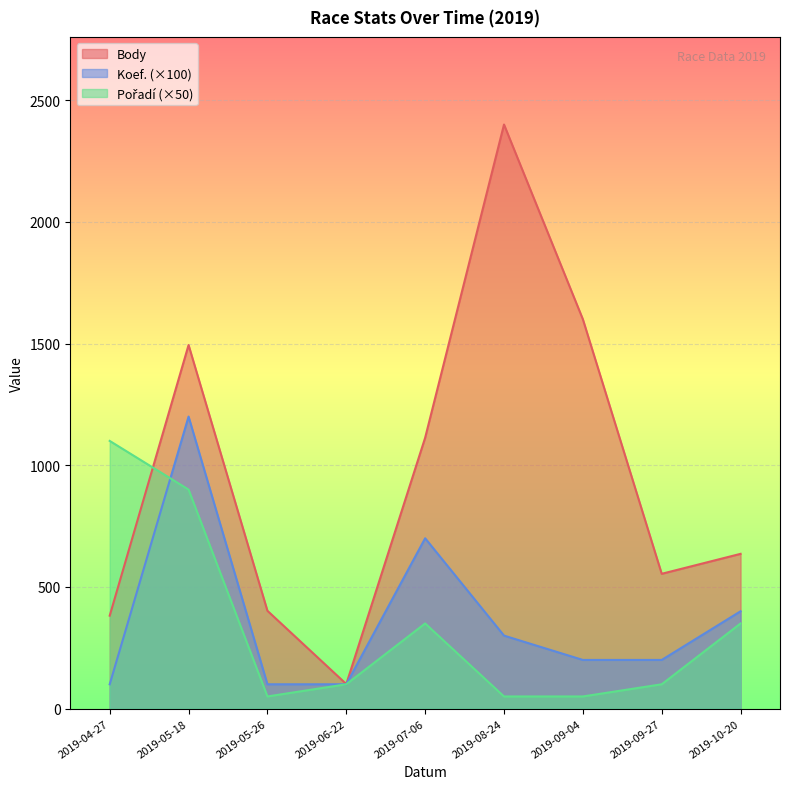

What is the difference between the second highest and minimum values in the Pořadí series?

850